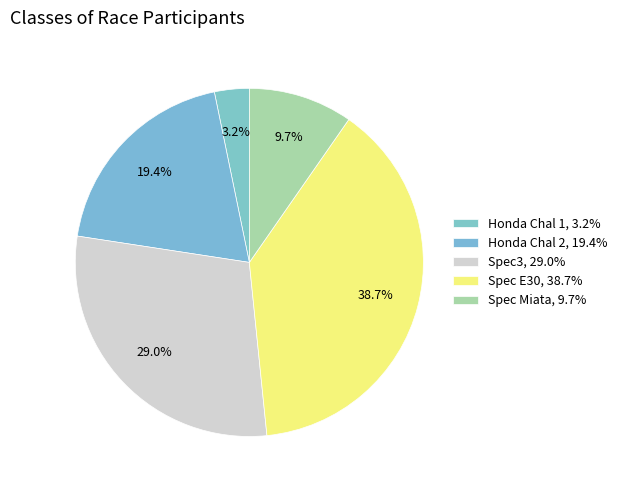

Combined, do Honda Chal 2 and Spec E30 account for over 50%?

Yes